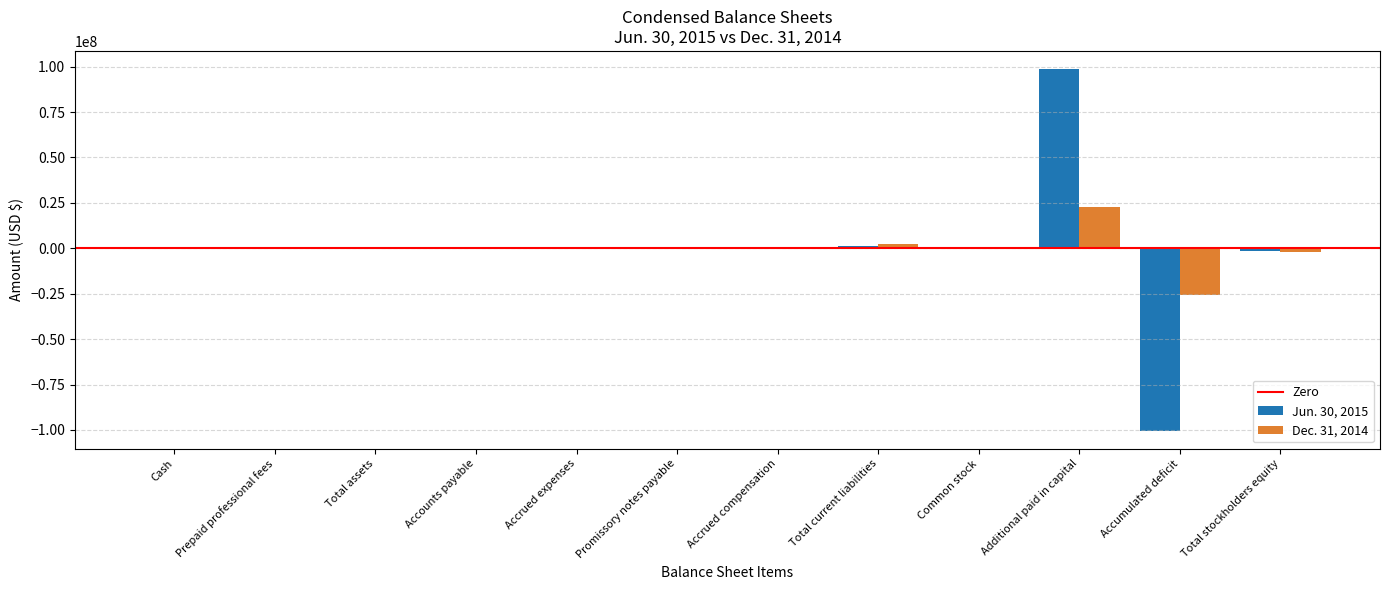

Which category has the highest value in the Dec. 31, 2014 series?

Additional paid in capital